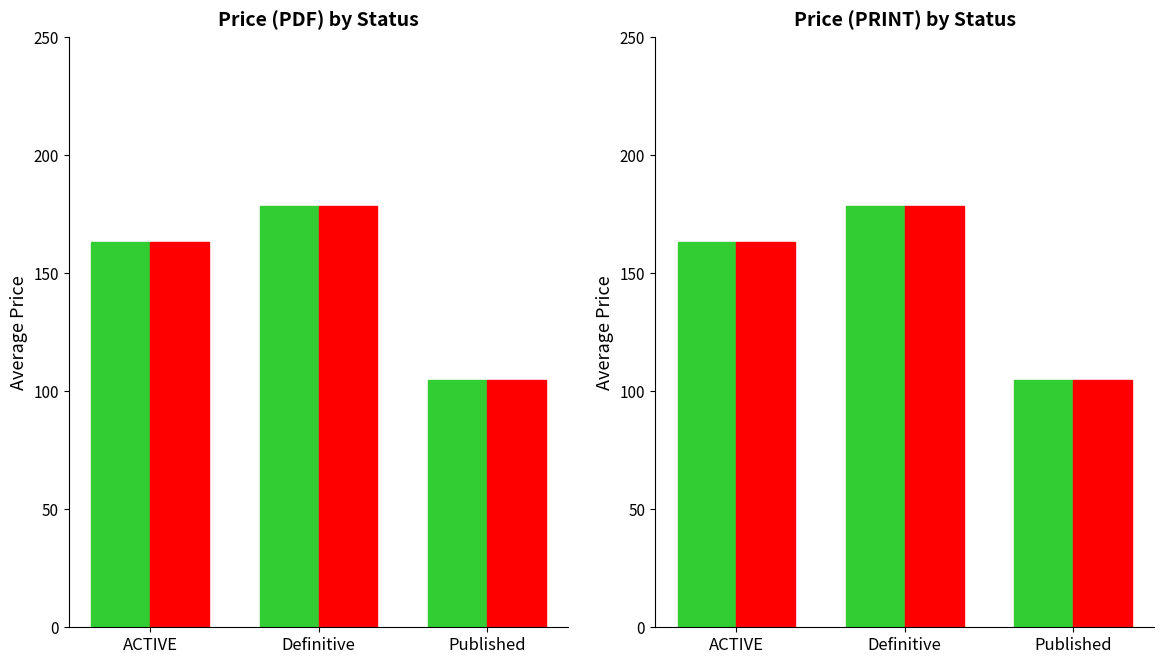

Reading left to right, list all the values displayed in this chart.

Price (PDF): 163.2	178.5	104.5
Price (PRINT): 163.2	178.5	104.5